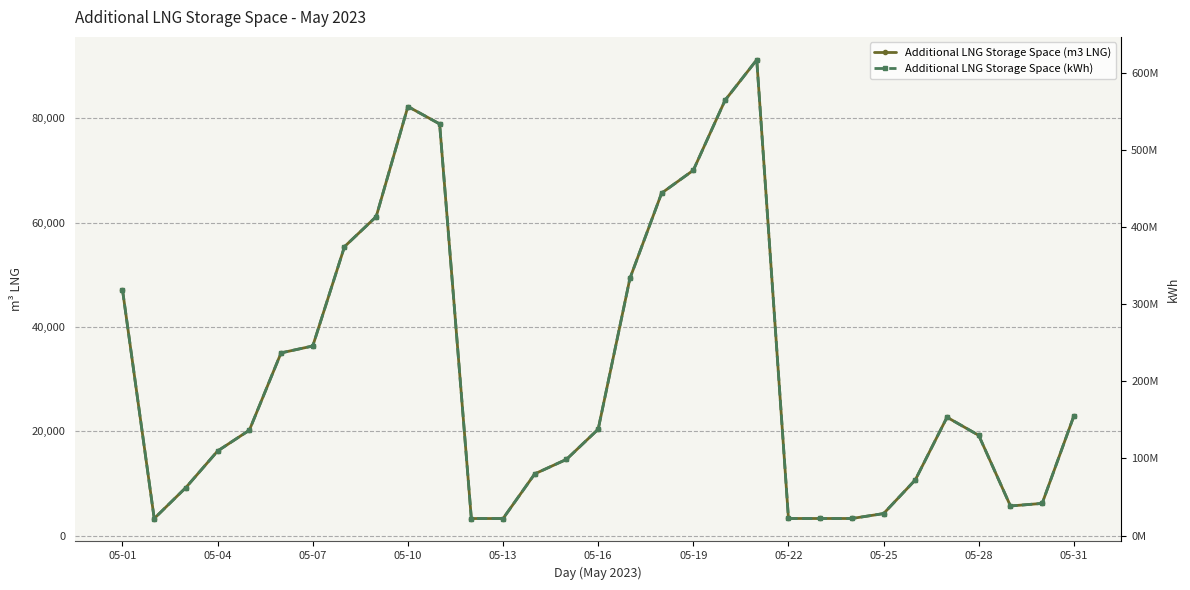

Which series changed the most between 18 and 28?

Additional LNG Storage Space (kWh)